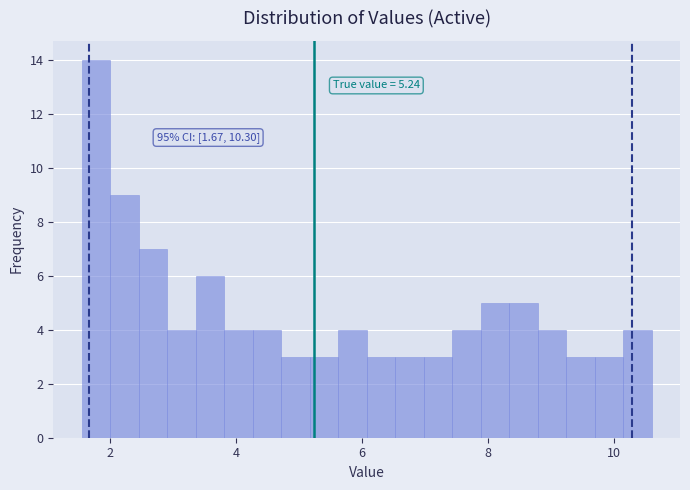

Around what value on the x-axis is the tallest bar? Give the approximate position of its centre, as read against the axis.

1.8